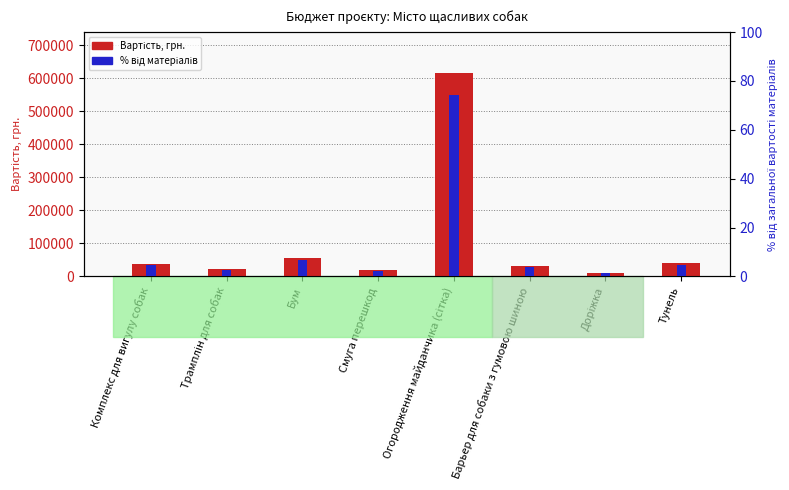

Rank the categories by Вартість, грн. value from lowest to highest.

Доріжка, Смуга перешкод, Трамплін для собак, Барьер для собаки з гумовою шиною, Комплекс для вигулу собак, Тунель, Бум, Огородження майданчика (сітка)